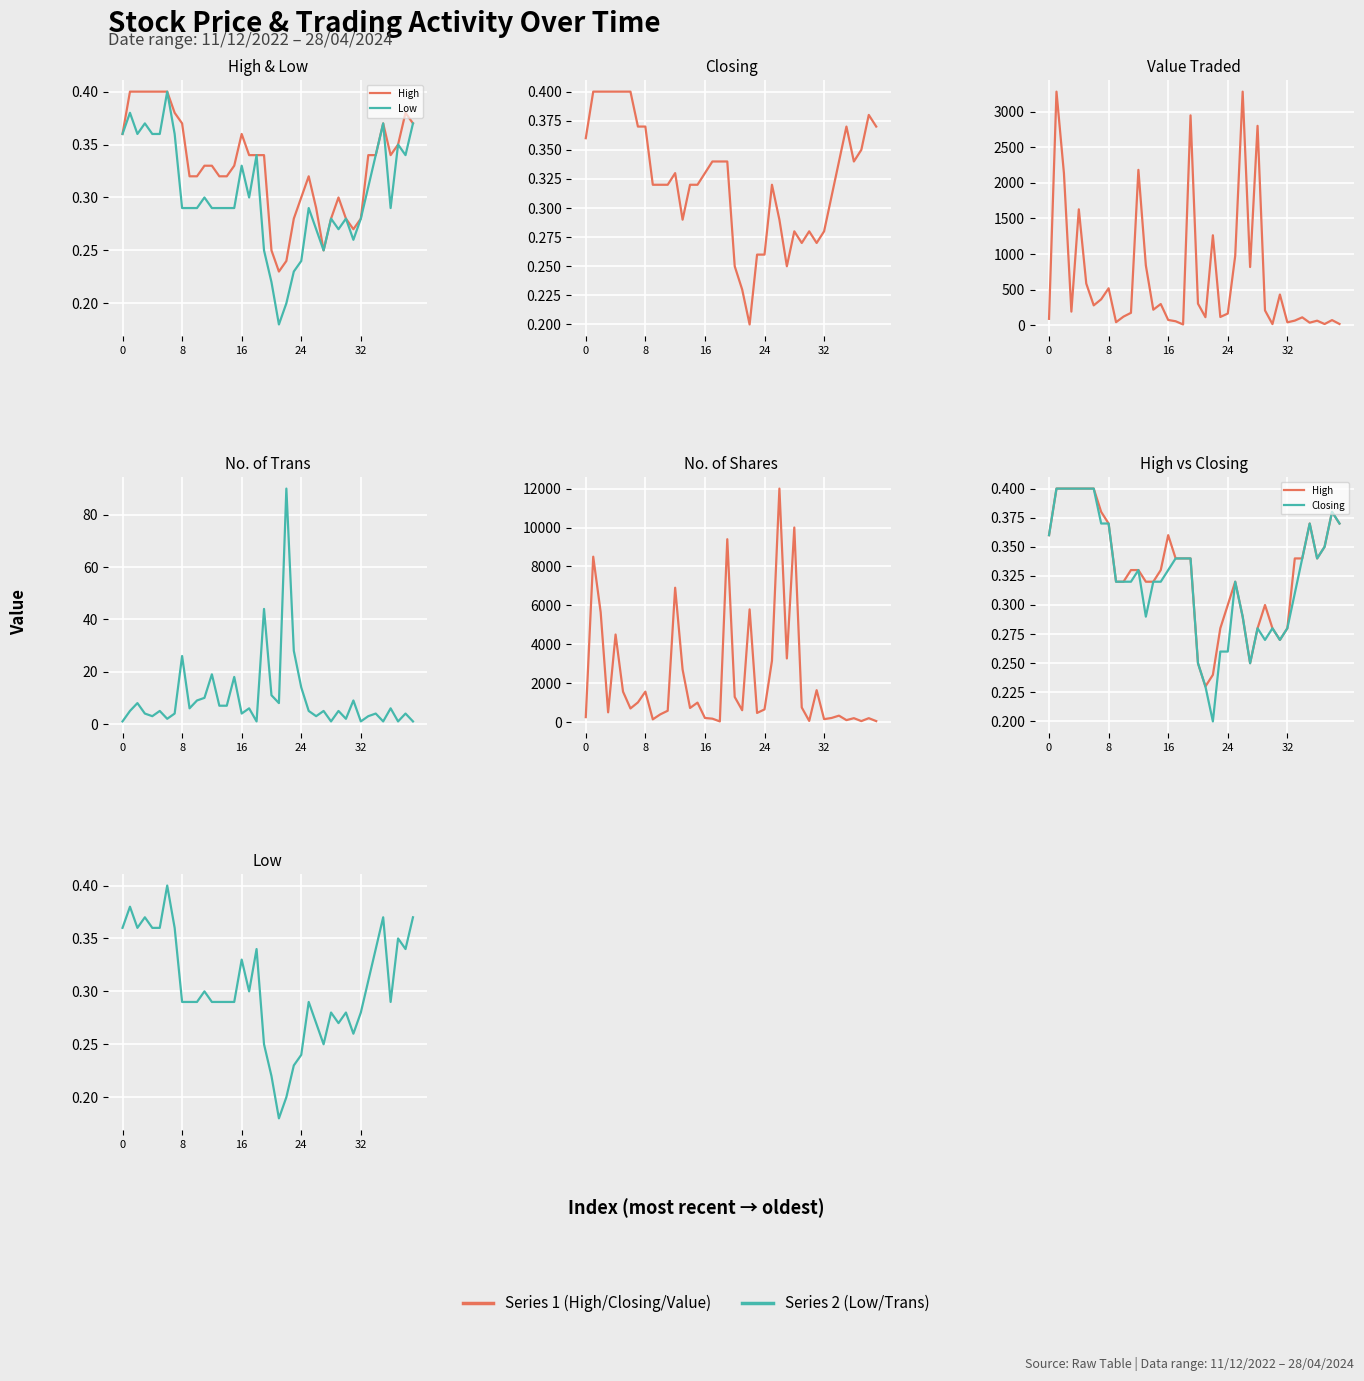

What is the label of the 32nd point from the left?

31